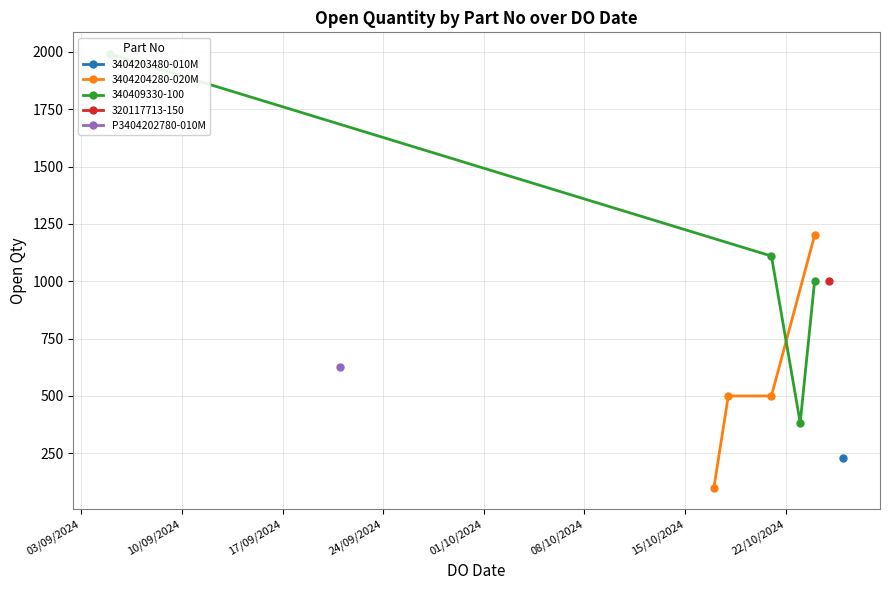

What is the lowest value of the 3404204280-020M series?

100